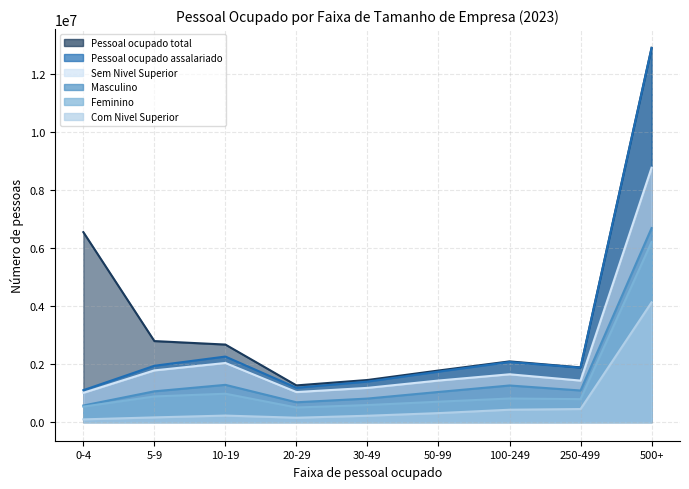

What position from the right is 10-19?

7